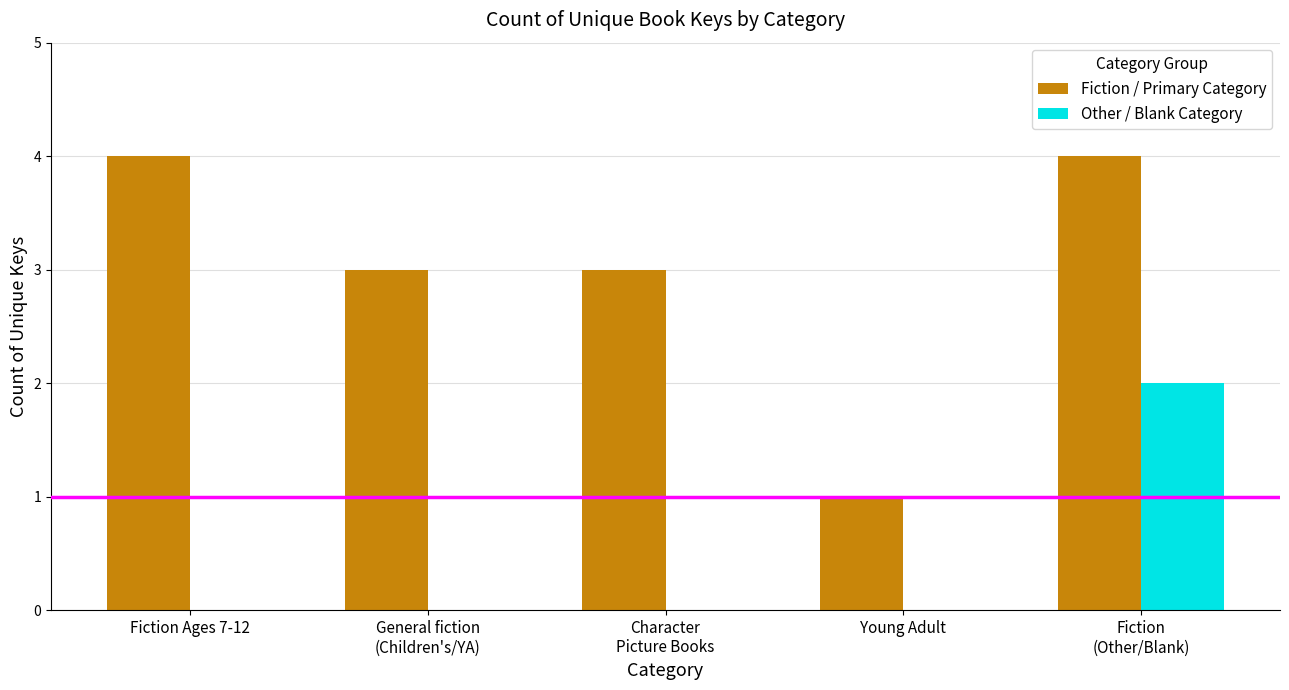

Count the Fiction / Primary Category values in the range 3 to 4.

4